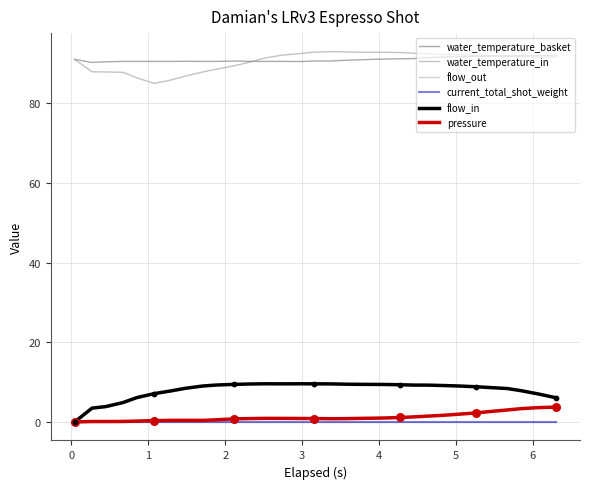

Is this an area chart (filled region under the line)?

No